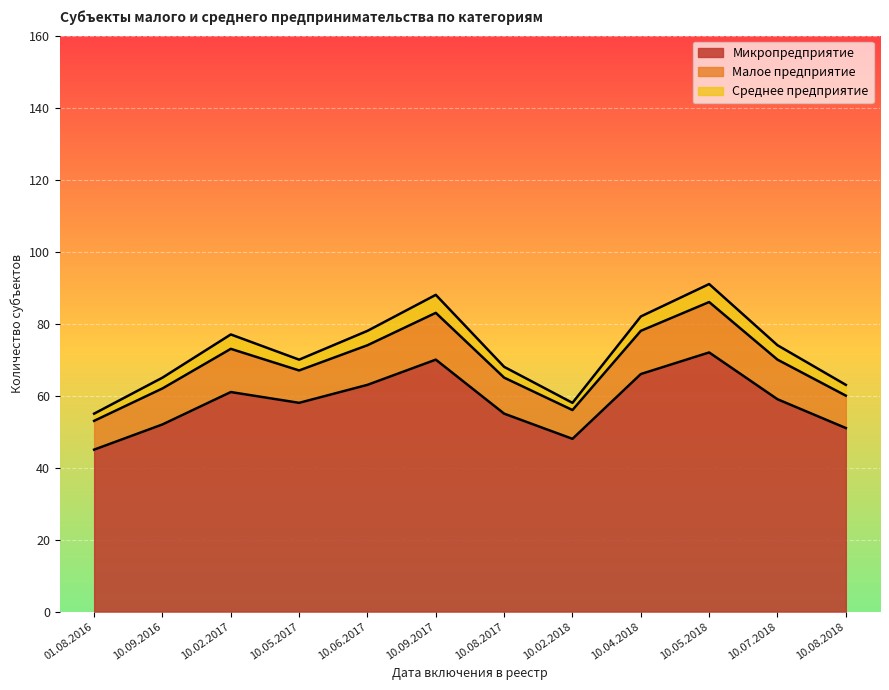

List the labels in order of Среднее предприятие value, smallest first.

01.08.2016, 10.02.2018, 10.09.2016, 10.05.2017, 10.08.2017, 10.08.2018, 10.02.2017, 10.06.2017, 10.04.2018, 10.07.2018, 10.09.2017, 10.05.2018